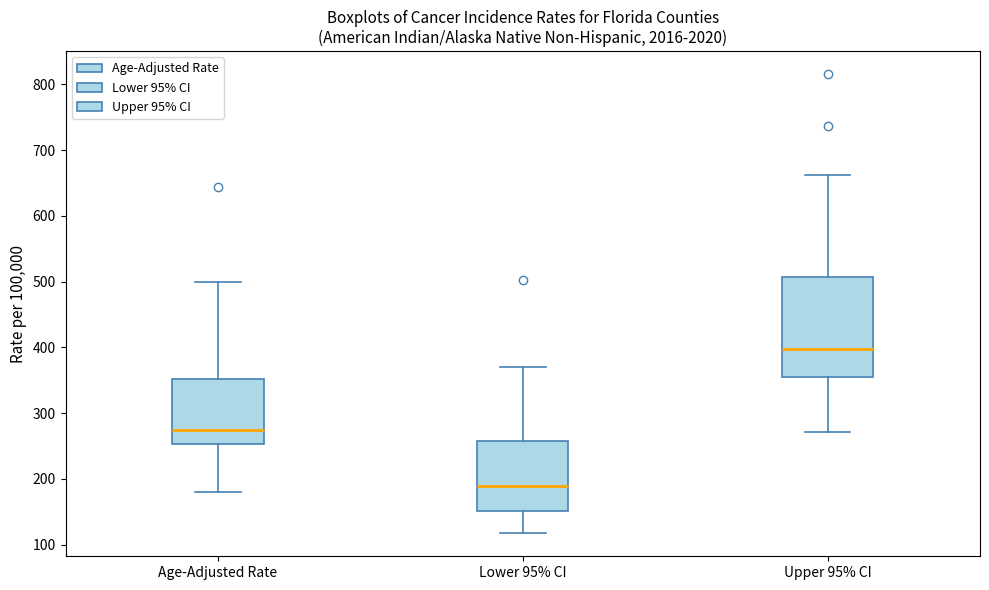

Which box's median line is the lowest?

Lower 95% CI